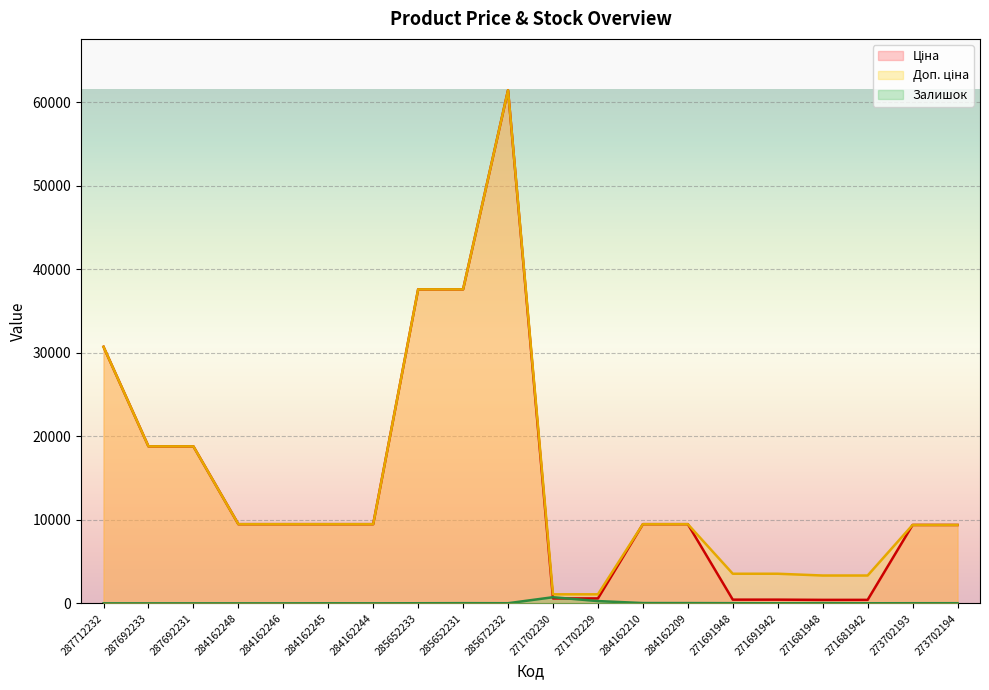

Reading left to right, extract all data points from this chart.

Ціна: 287712232=30717.1	287692233=18796.8	287692231=18796.8	284162248=9480.1	284162246=9480.1	284162245=9480.1	284162244=9480.1	285652233=37593.6	285652231=37593.6	285672232=61434.3	271702230=589.9	271702229=589.9	284162210=9480.1	284162209=9480.1	271691948=443.1	271691942=443.1	271681948=416.6	271681942=416.6	273702193=9384.0	273702194=9384.0
Доп. ціна: 287712232=30717.1	287692233=18796.8	287692231=18796.8	284162248=9480.1	284162246=9480.1	284162245=9480.1	284162244=9480.1	285652233=37593.6	285652231=37593.6	285672232=61434.3	271702230=1081.7	271702229=1081.7	284162210=9480.1	284162209=9480.1	271691948=3545.0	271691942=3545.0	271681948=3332.5	271681942=3332.5	273702193=9384.0	273702194=9384.0
Залишок: 287712232=0.0	287692233=0.0	287692231=0.0	284162248=0.0	284162246=0.0	284162245=8.0	284162244=2.0	285652233=13.0	285652231=23.0	285672232=16.0	271702230=735.0	271702229=272.0	284162210=36.0	284162209=33.0	271691948=22.0	271691942=13.0	271681948=30.0	271681942=10.0	273702193=16.0	273702194=18.0